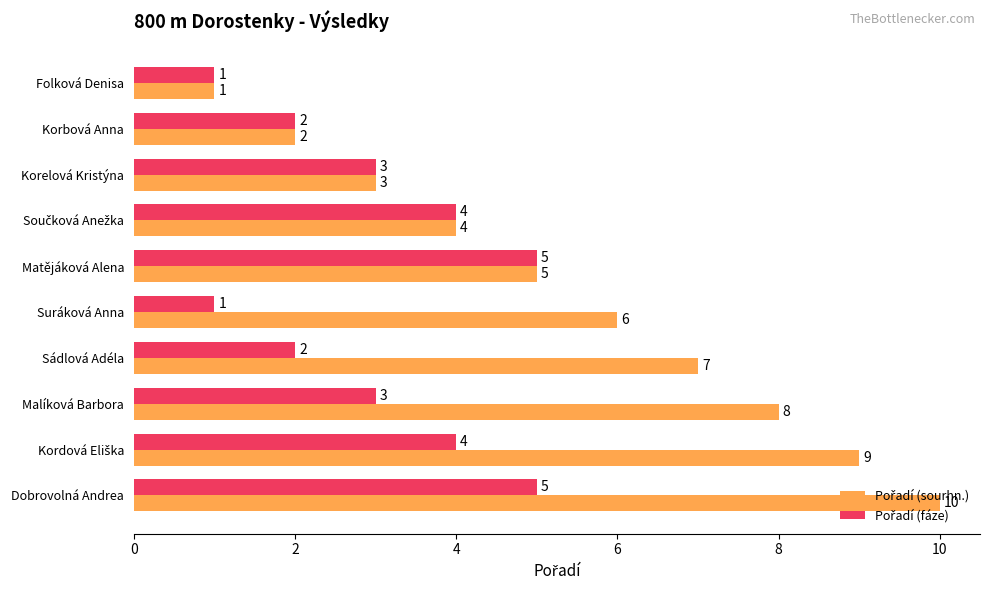

At which category does the chart reach its peak across all series?

Dobrovolná Andrea